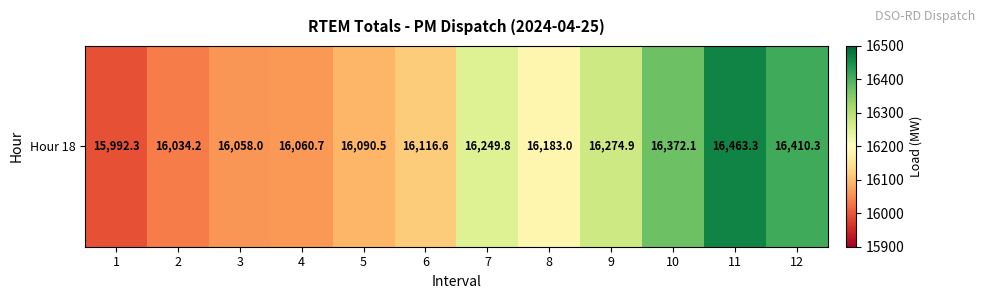

What is the change in value from 5 to 11?

+372.8